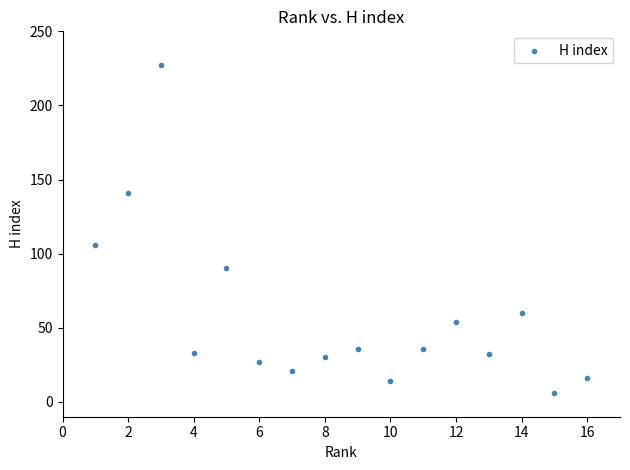

What Y value in the scatter plot is closest to 116?

106